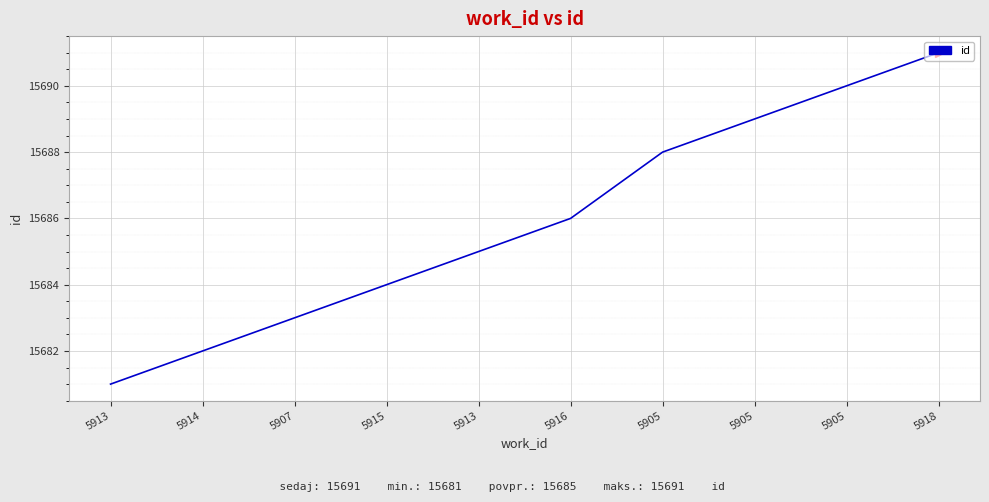

Which has a higher value, 5907 or 5905?

5905